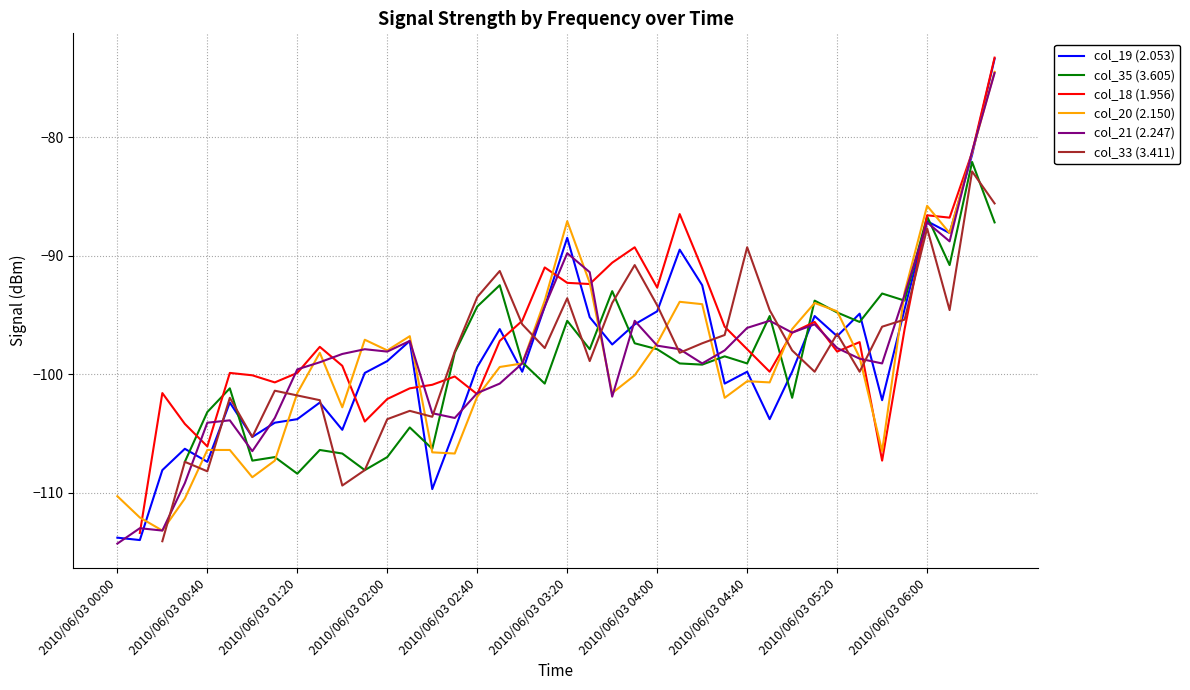

Rank the series at 35 from highest to lowest value.

col_20 (2.150), col_21 (2.247), col_35 (3.605), col_19 (2.053), col_33 (3.411), col_18 (1.956)